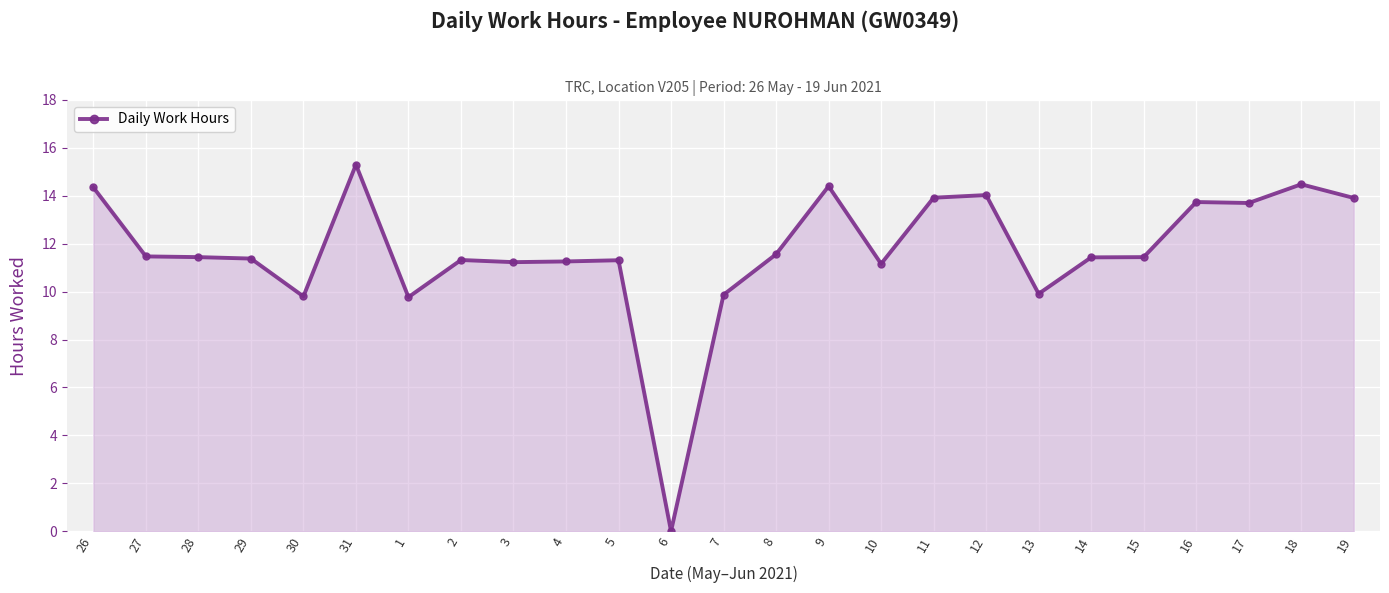

At which label does the data first exceed 11?

26